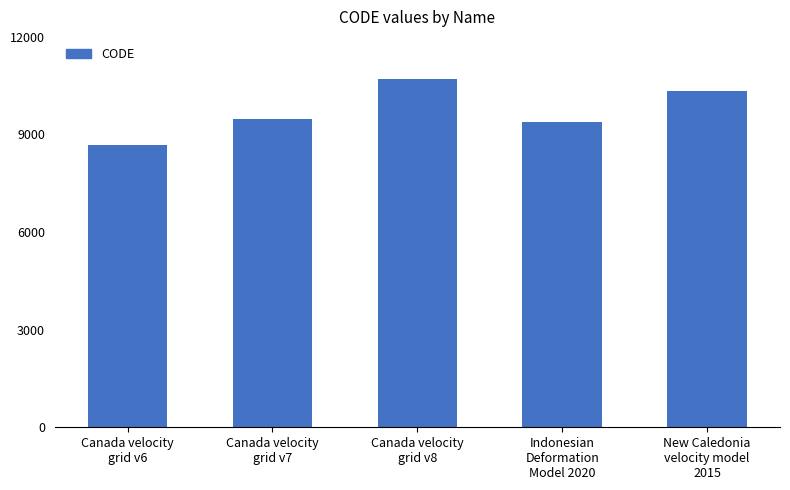

Which category has the highest value across all series?

Canada velocity
grid v8